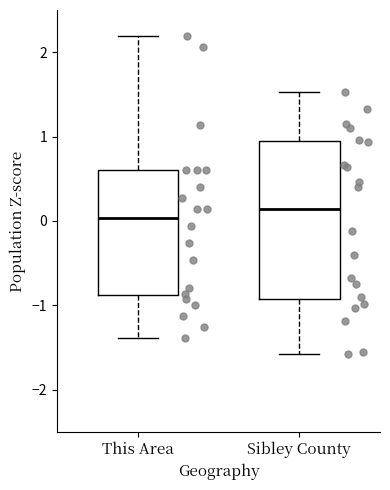

Reading left to right, transcribe this box plot: for each box, give where its median line is, the range the box spans, and where its two whiskers end, as read against the y-axis. The values are not printed on the chart, so give them approximately, as read against the axis.

This Area: median 0.0, box -0.9 to 0.6, whiskers -1.4 to 2.2
Sibley County: median 0.1, box -0.9 to 0.9, whiskers -1.6 to 1.5